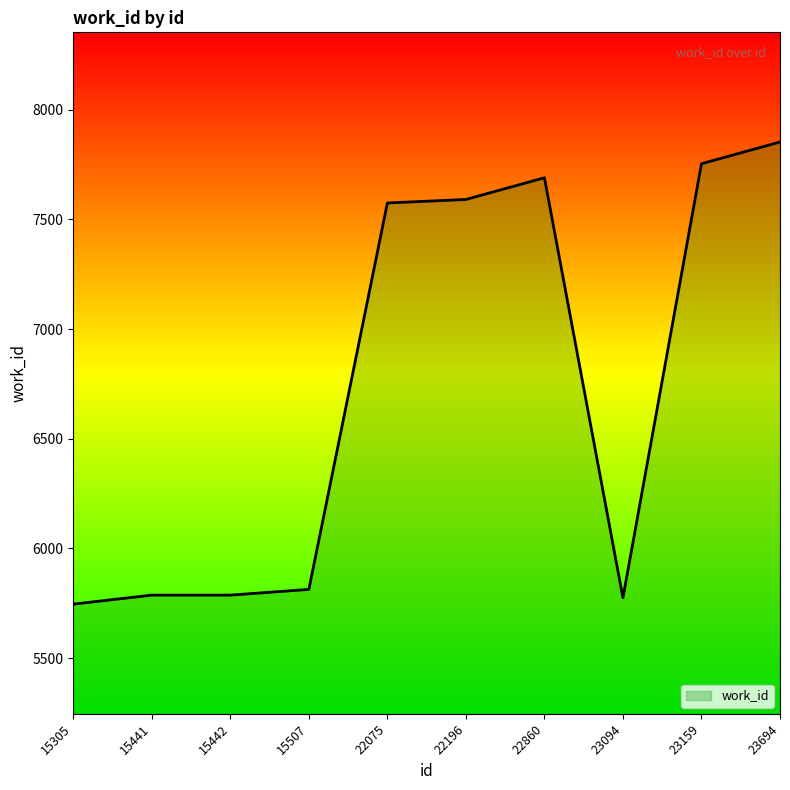

True or false: the data shows 12631 at 23694.

False